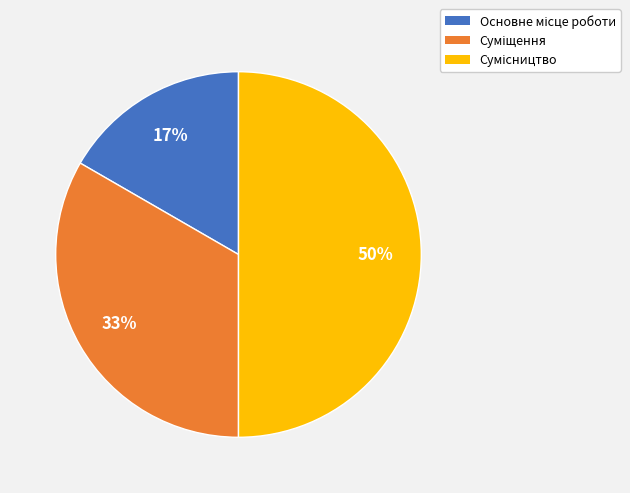

To the nearest percent, what is the difference between the largest and smallest slice percentages?

33%